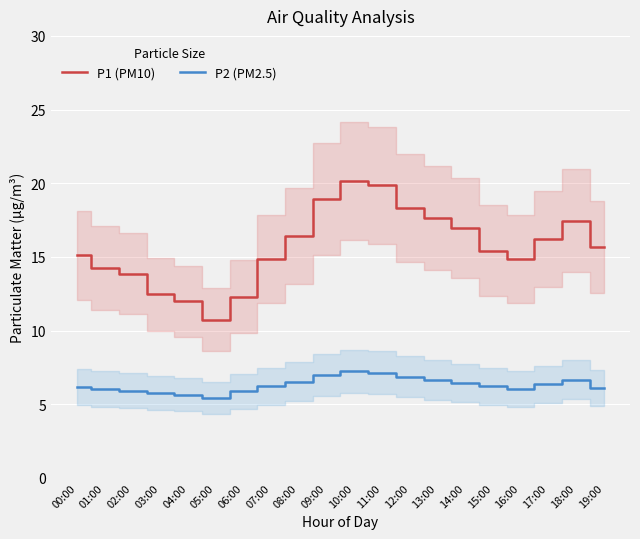

Rank the series by their maximum value, from highest to lowest.

P1 (PM10), P2 (PM2.5)